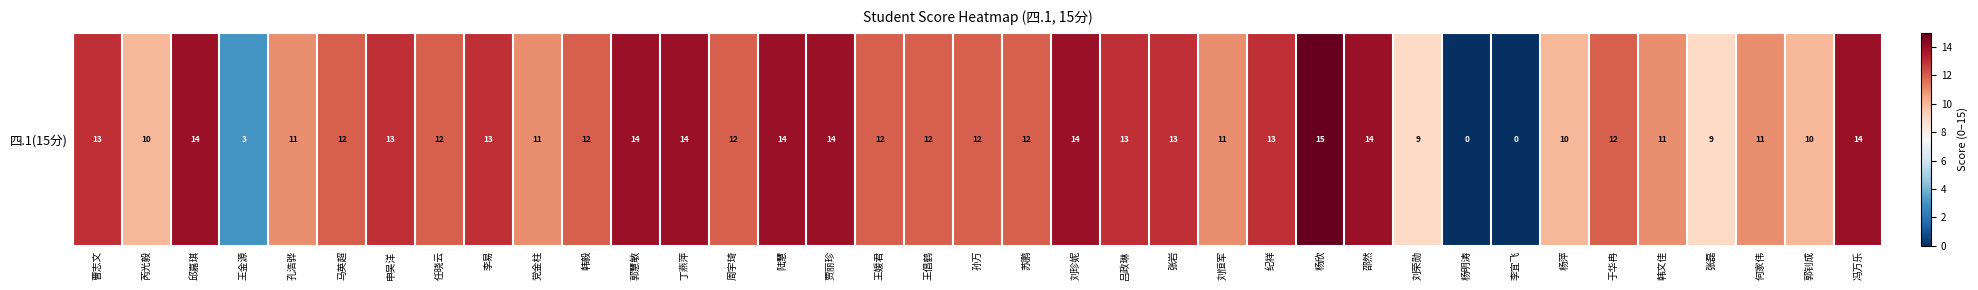

Which has a higher value, 王媛君 or 邵然?

邵然